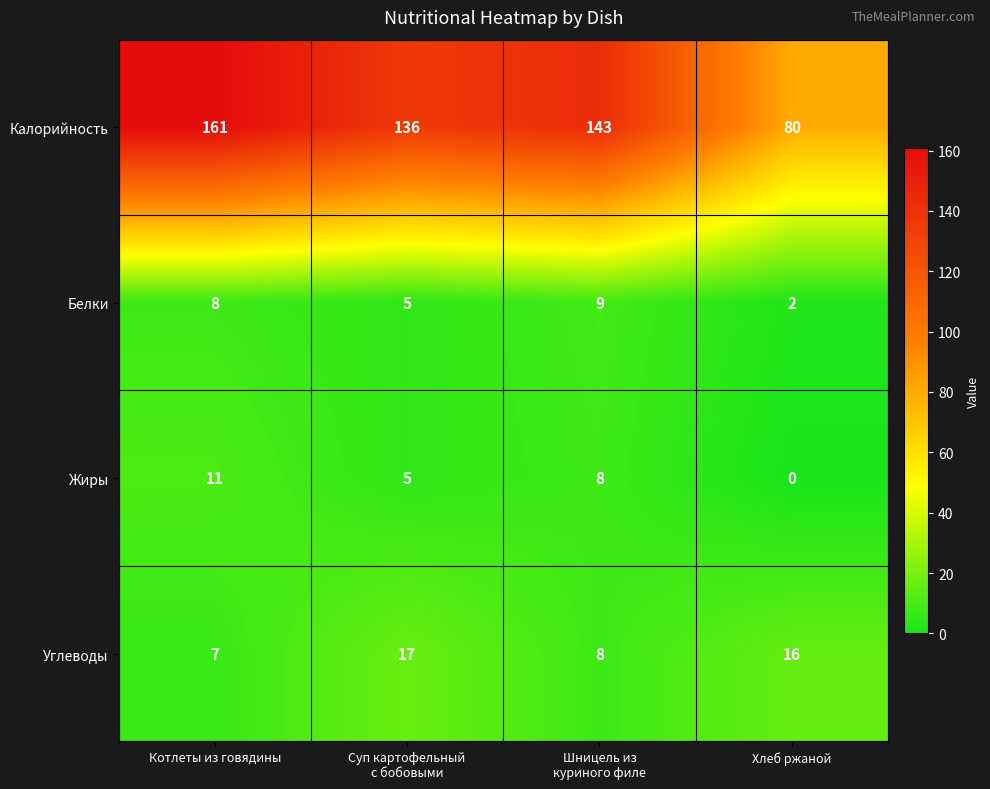

What is the sum of the Жиры values at Хлеб ржаной and Котлеты из говядины?

11